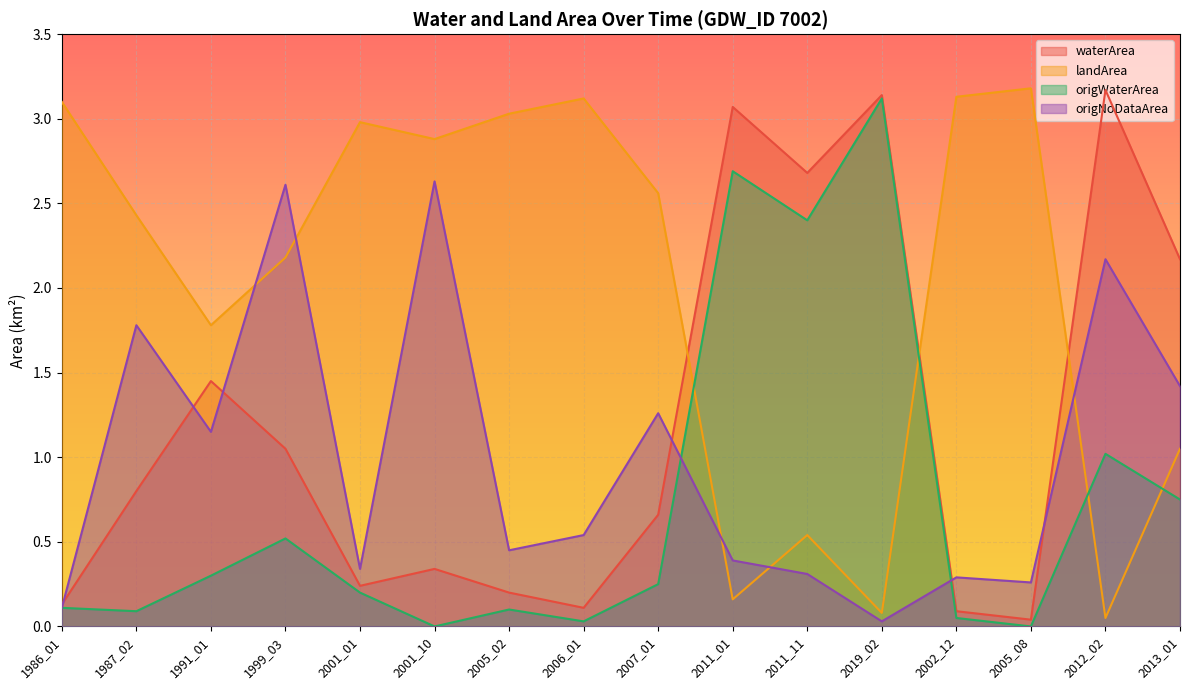

Where is the first local maximum for origWaterArea?

1999_03